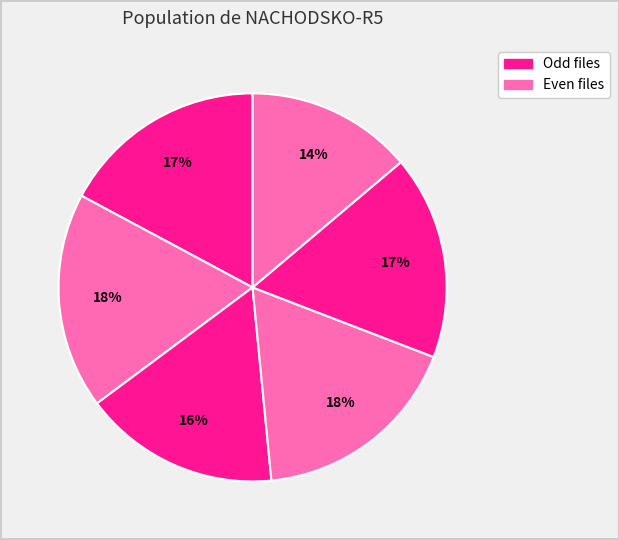

How many slices are in this pie chart?

6